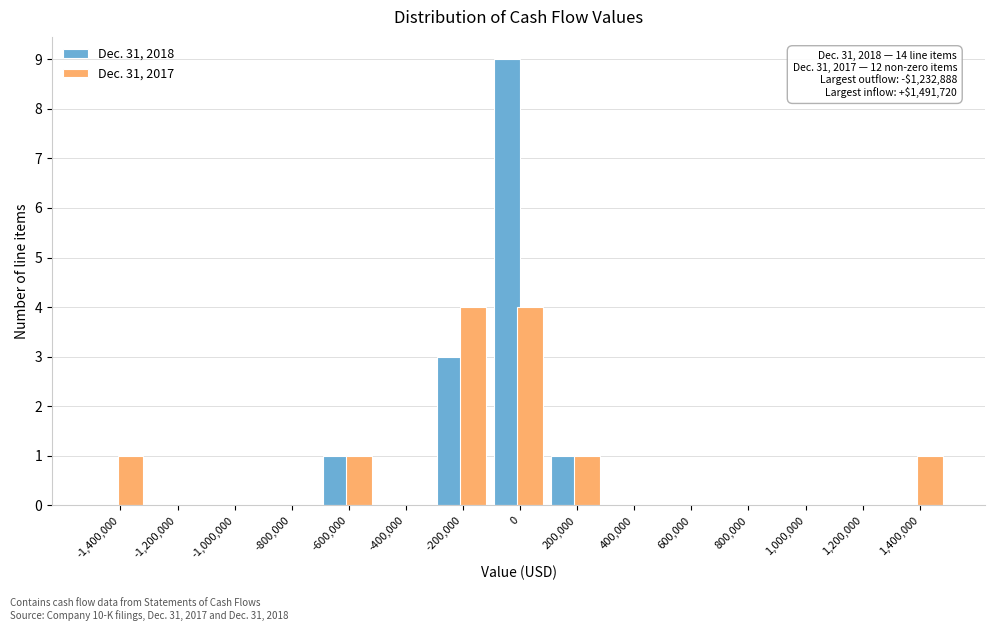

Reading left to right, what are all the values shown in this chart?

Dec. 31, 2018: -1,400,000=0	-1,200,000=0	-1,000,000=0	-800,000=0	-600,000=1	-400,000=0	-200,000=3	0=9	200,000=1	400,000=0	600,000=0	800,000=0	1,000,000=0	1,200,000=0	1,400,000=0
Dec. 31, 2017: -1,400,000=1	-1,200,000=0	-1,000,000=0	-800,000=0	-600,000=1	-400,000=0	-200,000=4	0=4	200,000=1	400,000=0	600,000=0	800,000=0	1,000,000=0	1,200,000=0	1,400,000=1